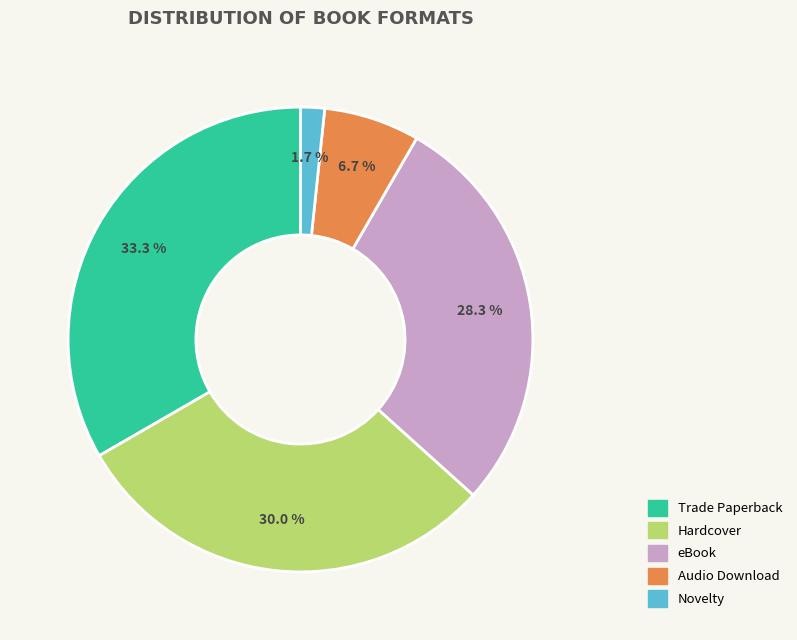

Is there a majority slice in this chart?

No